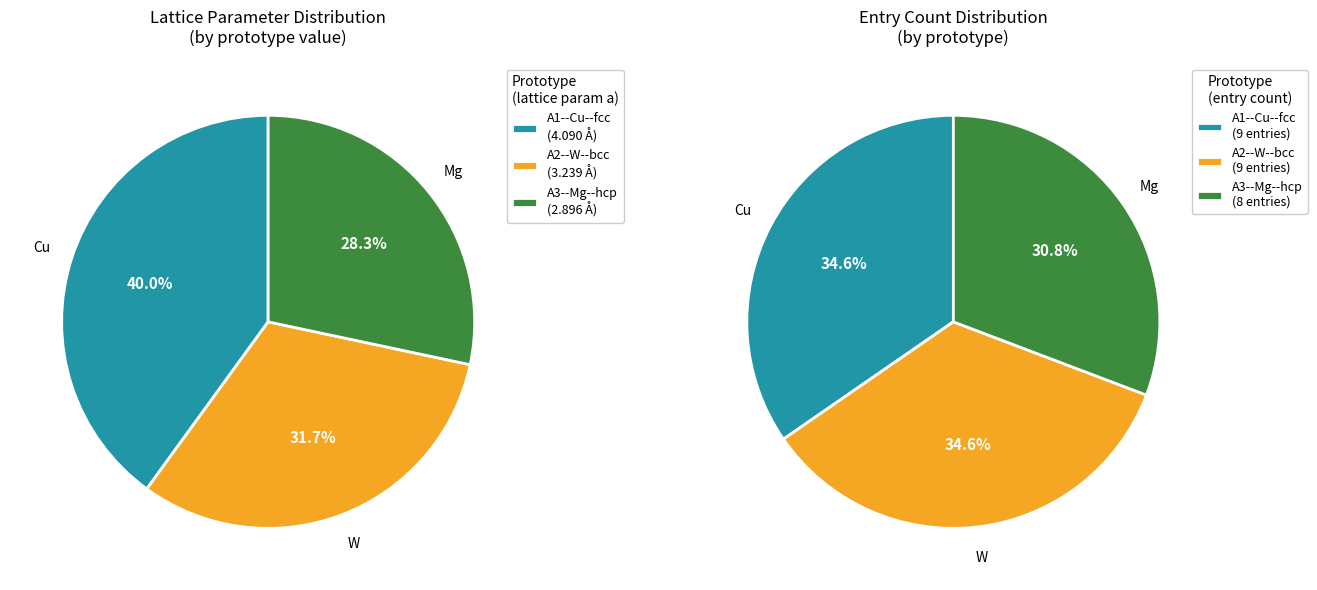

To the nearest percent, what is the difference between the largest and smallest slice percentages?

12%